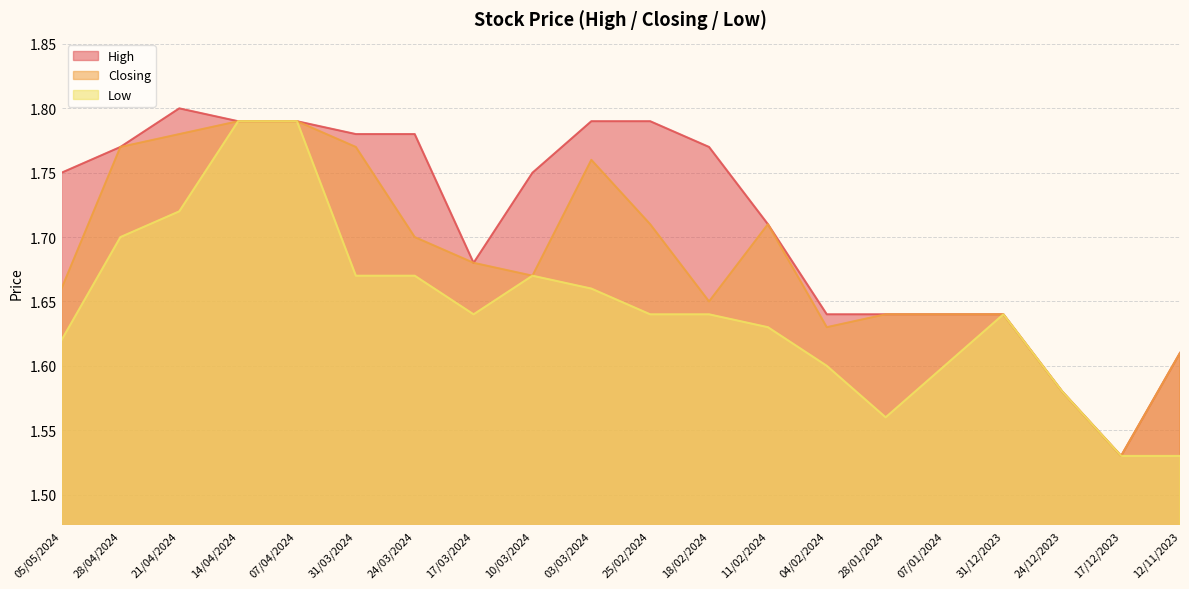

Is it true that High equals 1.8 at 21/04/2024?

True